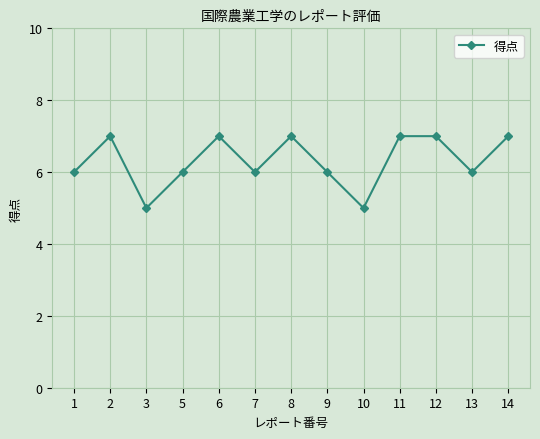

Count the number of data series in this chart.

1